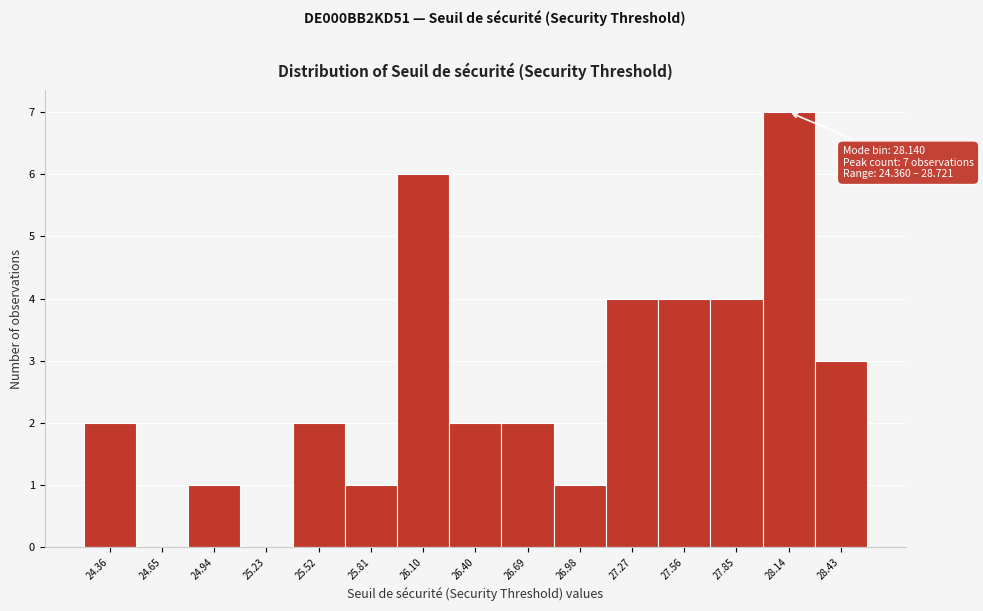

Reading left to right, transcribe all the data shown in this chart.

24.36=2	24.65=0	24.94=1	25.23=0	25.52=2	25.81=1	26.10=6	26.40=2	26.69=2	26.98=1	27.27=4	27.56=4	27.85=4	28.14=7	28.43=3